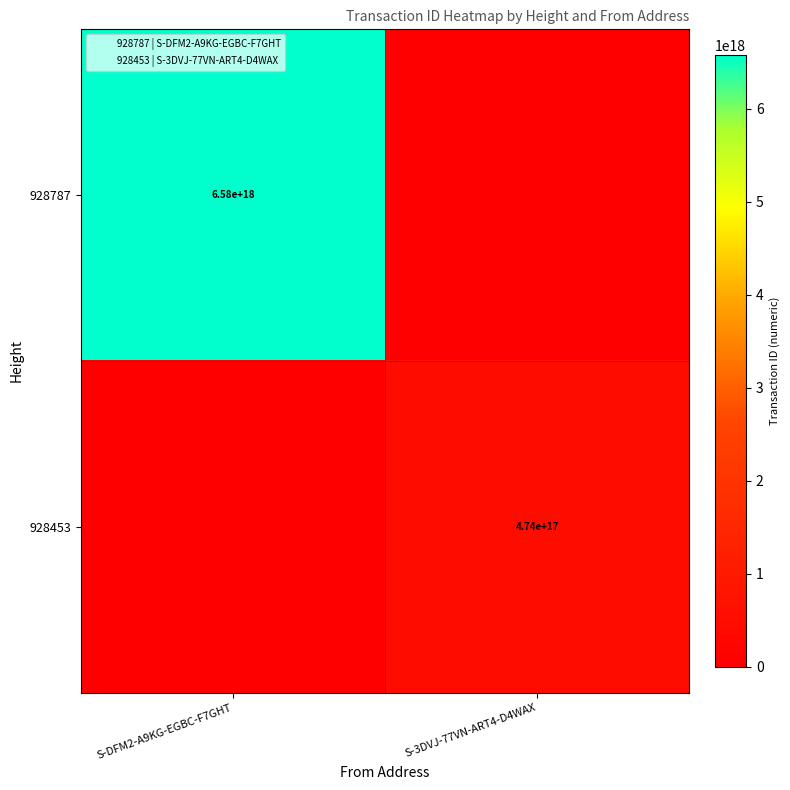

How many distinct data groups are displayed?

2